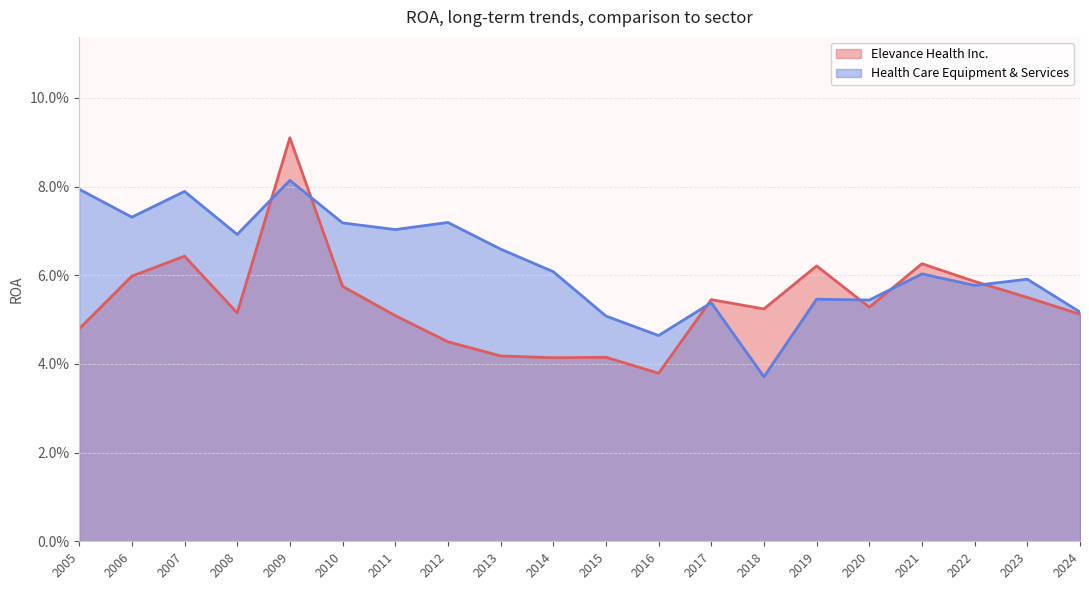

Reading left to right, extract all data points from this chart.

Elevance Health Inc.: 2005=0.0	2006=0.1	2007=0.1	2008=0.1	2009=0.1	2010=0.1	2011=0.1	2012=0.0	2013=0.0	2014=0.0	2015=0.0	2016=0.0	2017=0.1	2018=0.1	2019=0.1	2020=0.1	2021=0.1	2022=0.1	2023=0.1	2024=0.1
Health Care Equipment & Services: 2005=0.1	2006=0.1	2007=0.1	2008=0.1	2009=0.1	2010=0.1	2011=0.1	2012=0.1	2013=0.1	2014=0.1	2015=0.1	2016=0.0	2017=0.1	2018=0.0	2019=0.1	2020=0.1	2021=0.1	2022=0.1	2023=0.1	2024=0.1